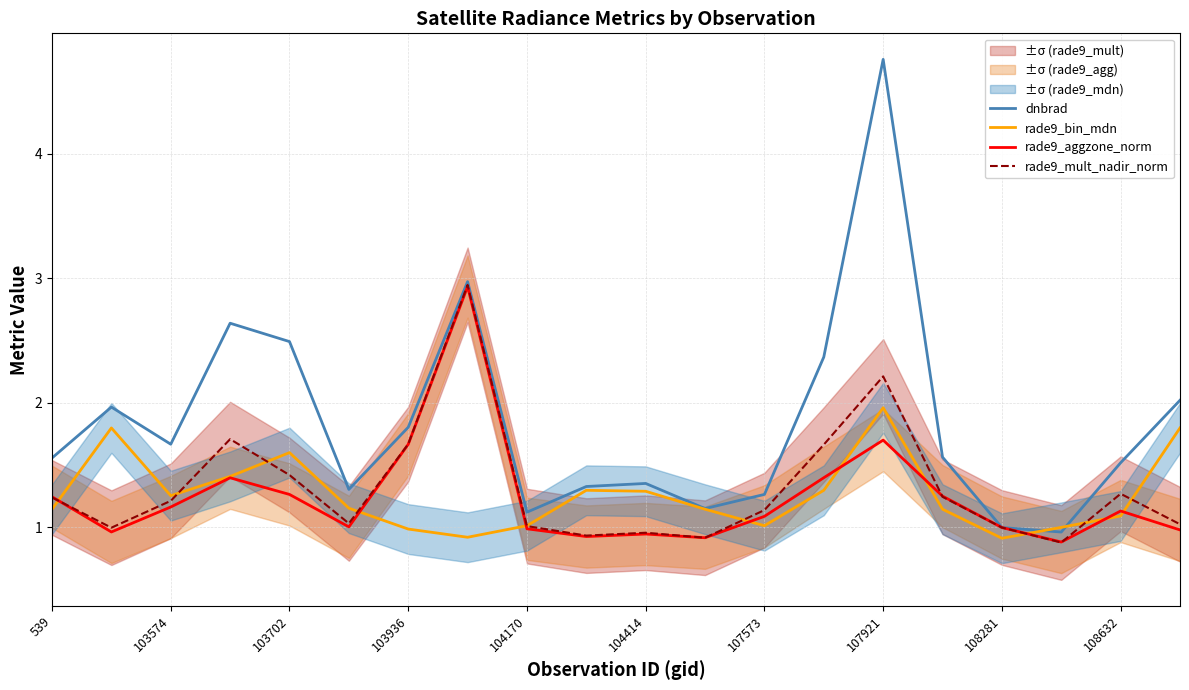

Which series has the largest total across all categories?

dnbrad